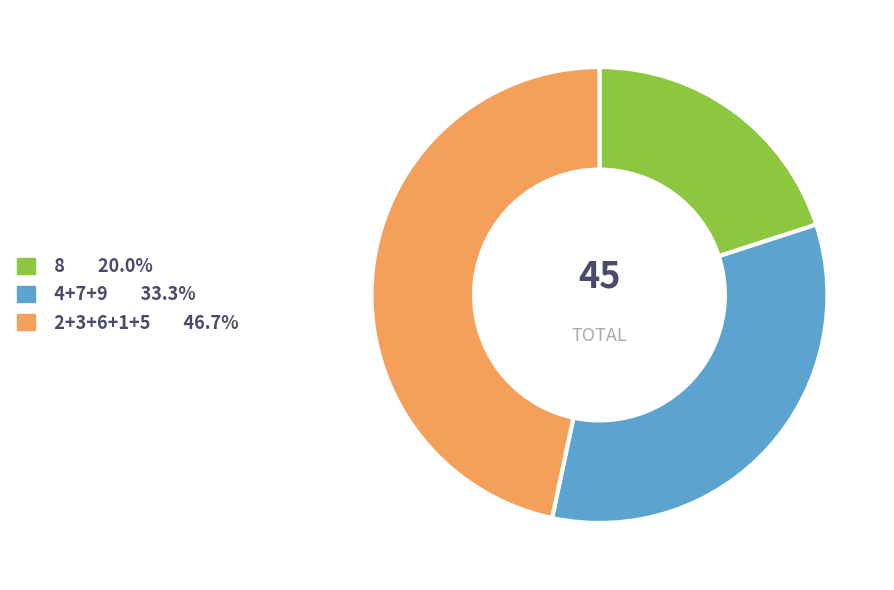

Does any single category account for the majority?

No